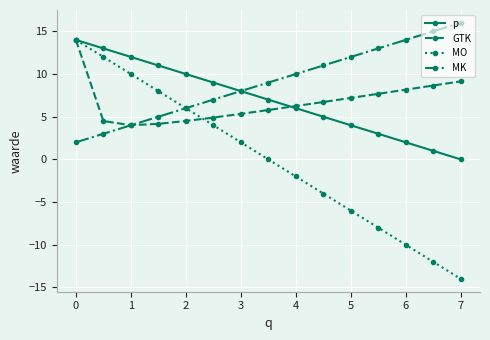

What are all the series names shown in the legend?

p, GTK, MO, MK